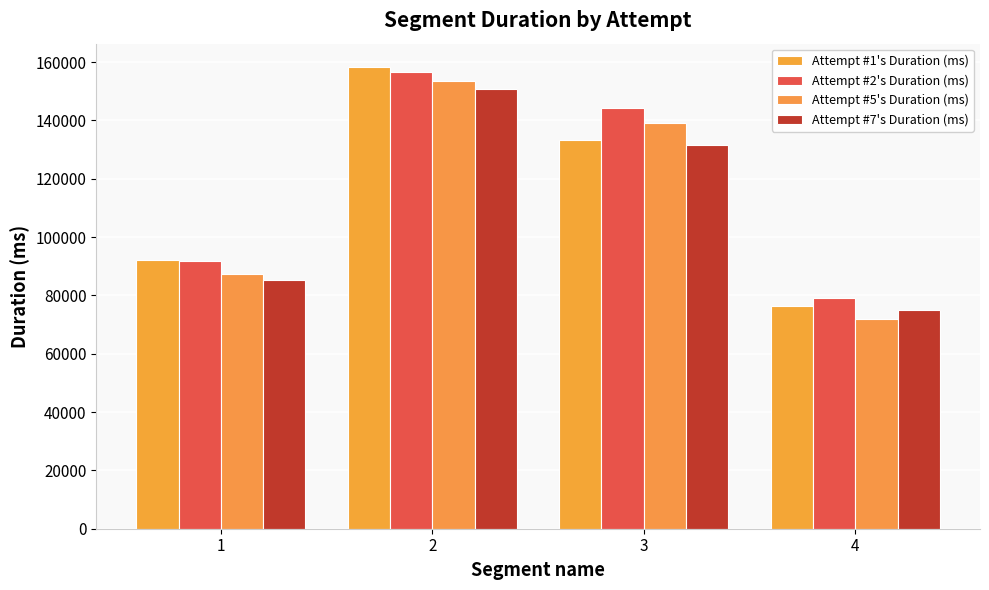

What is the lowest value of the Attempt #5's Duration (ms) series?

72032